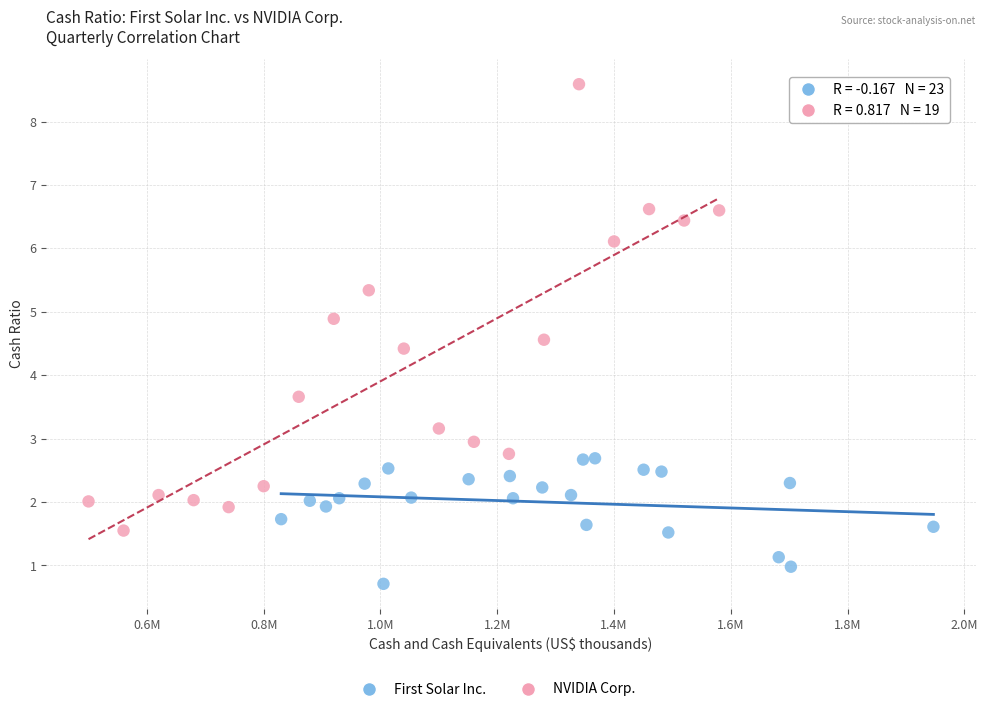

Which series has the largest Y range (max minus min)?

NVIDIA Corp.